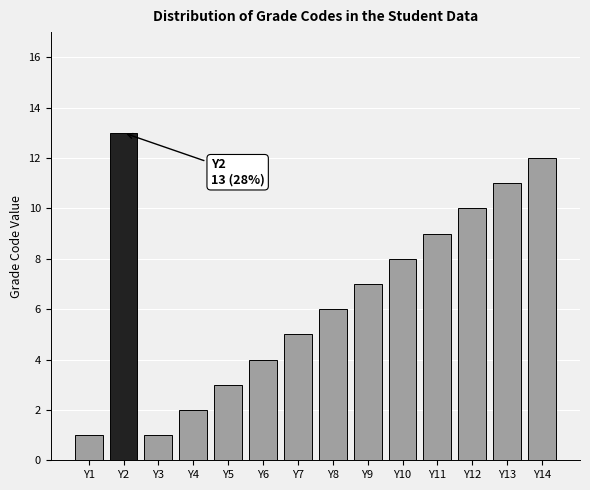

How many series are shown in this chart?

1